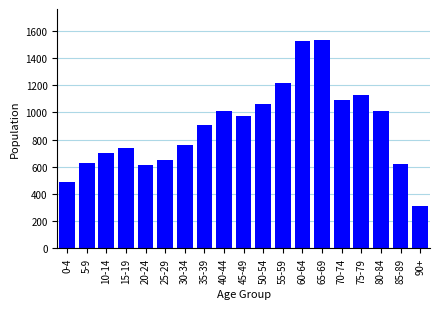

What is the value of the 6th bar from the left?

649